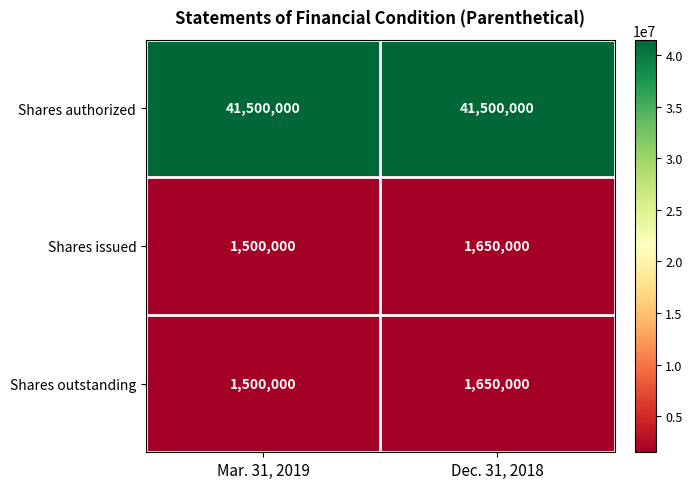

True or false: Shares outstanding has a value of 1650000 at Dec. 31, 2018.

True